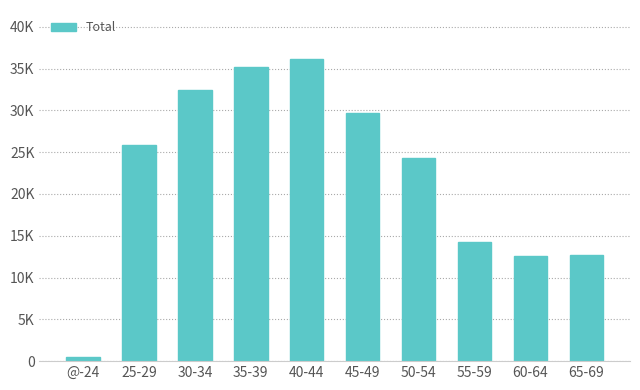

What position from the left is 45-49?

6